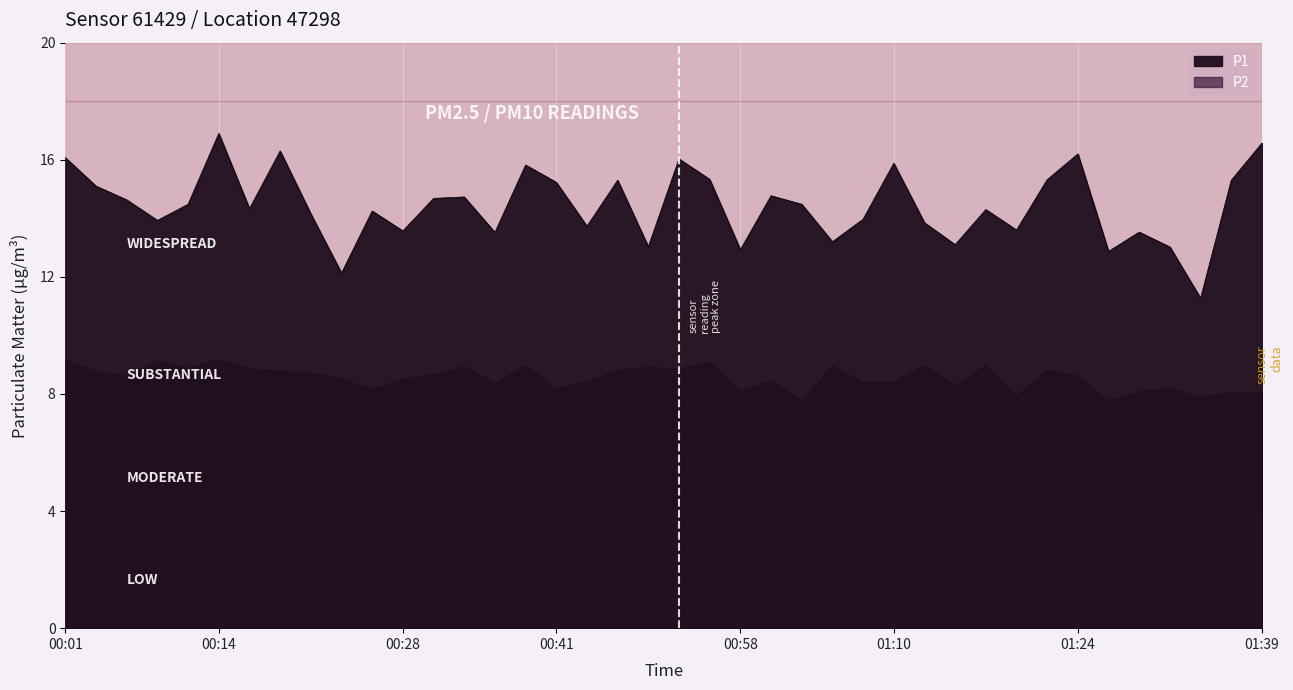

The P2 series shows 2.9 at 00:09. True or false?

False